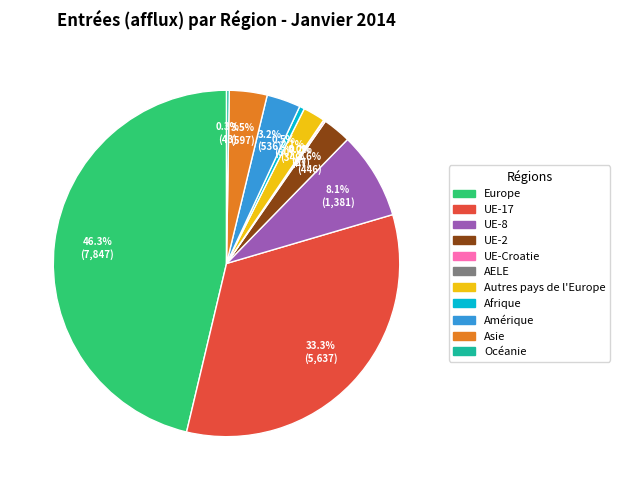

What is the largest slice in the pie chart?

Europe